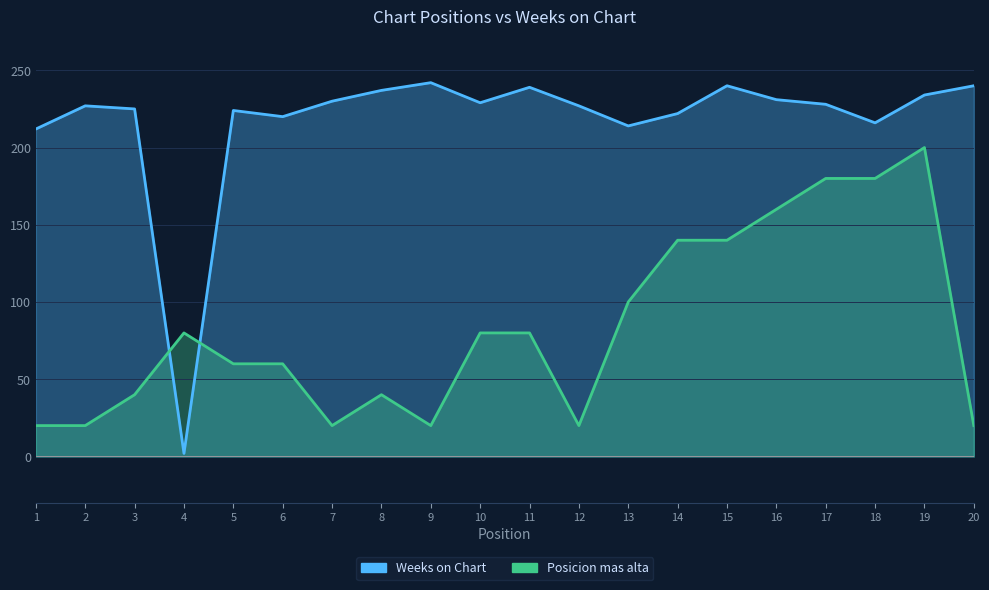

List the series in order of their peak value, highest first.

Weeks on Chart, Posicion mas alta